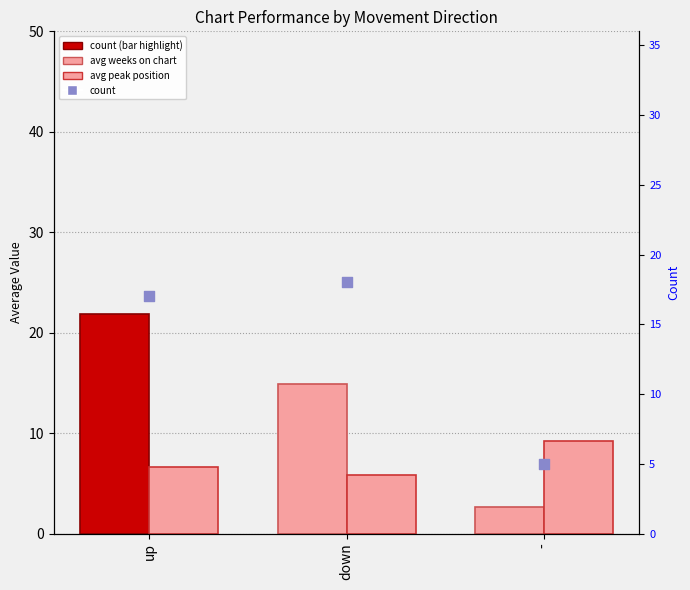

Which series has the largest total across all categories?

count